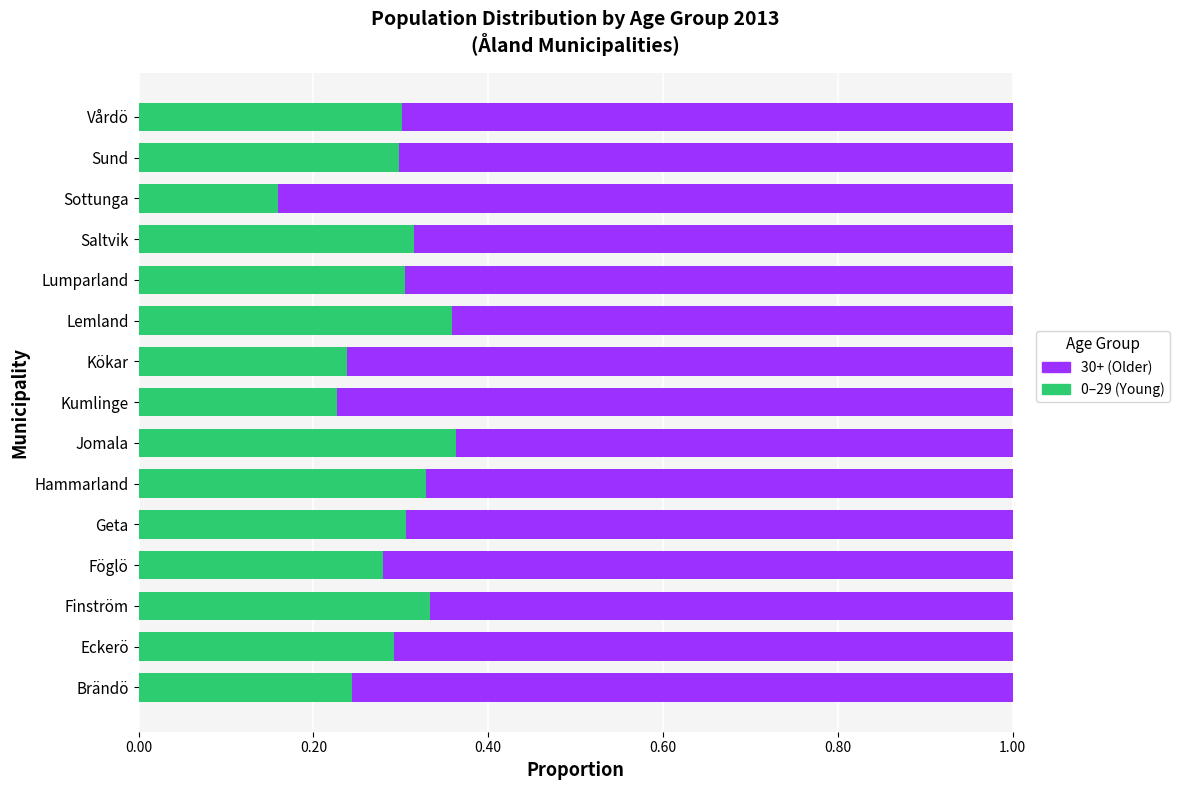

What is the total value across all series at Föglö?

1.0